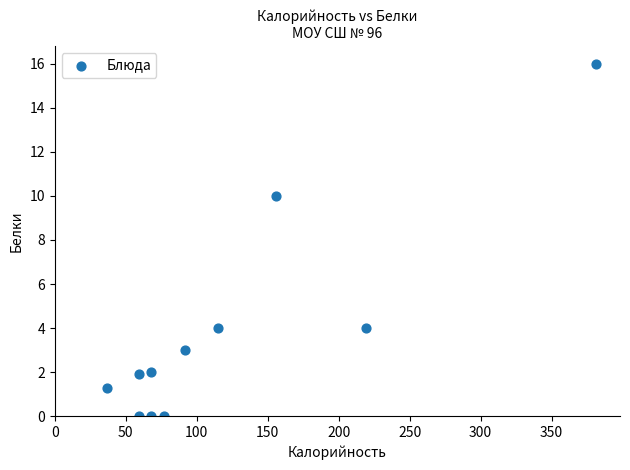

What is the range of X values (max minus min)?

344.0